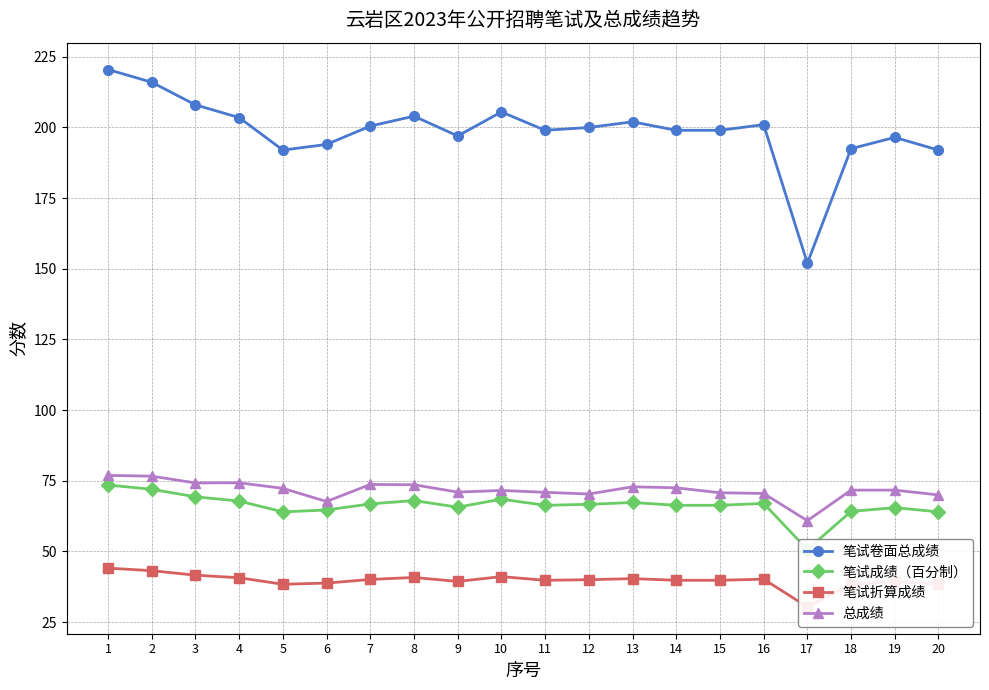

What is the value of the 笔试卷面总成绩 point at the 11th from the left?

199.0